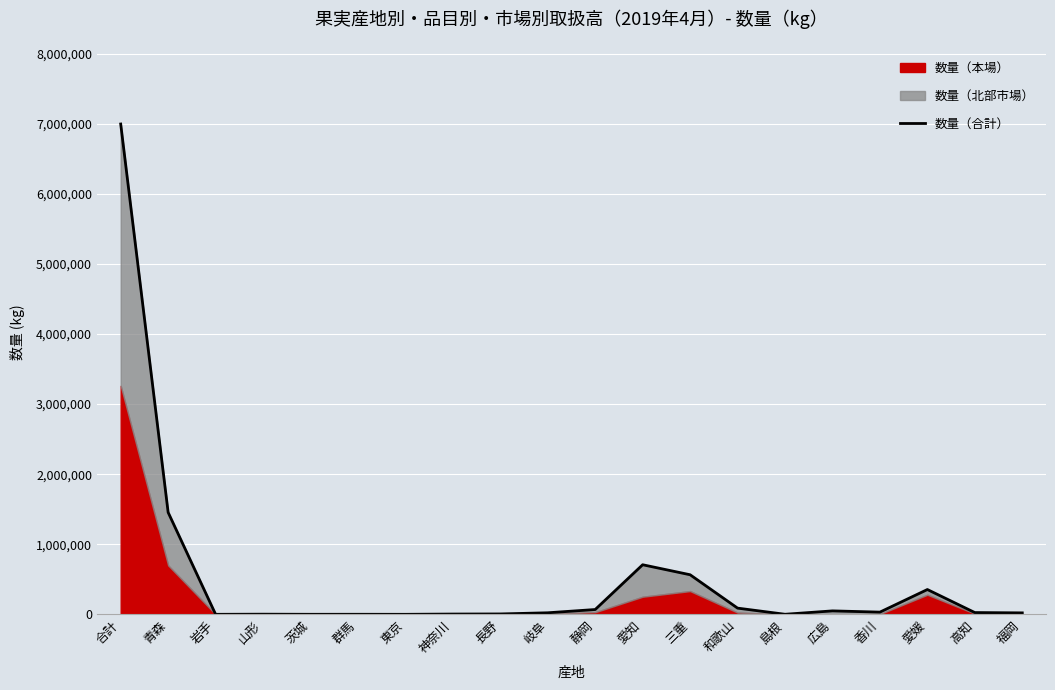

Is it true that the value at 愛知 is 707368?

True